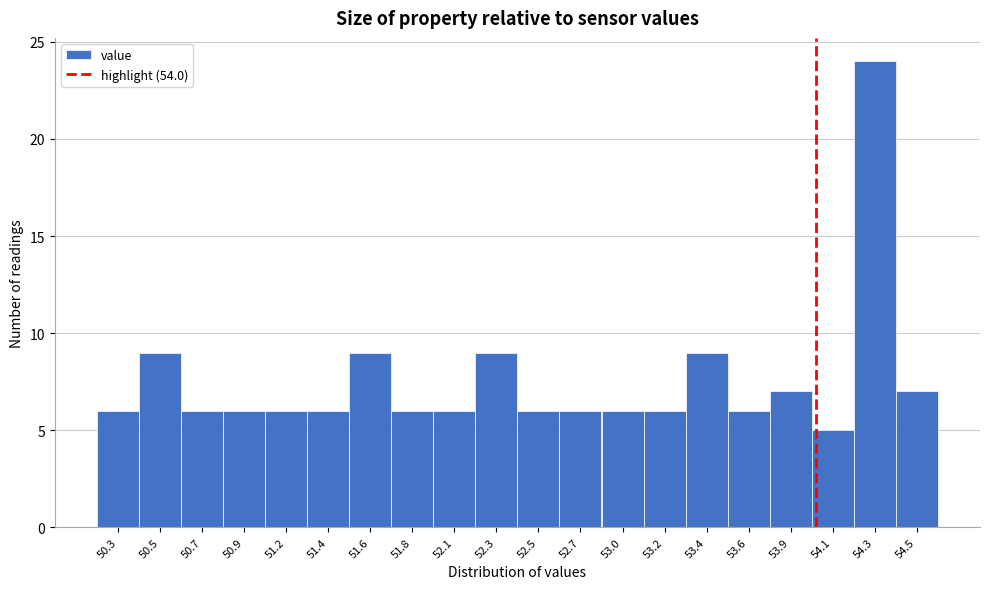

Reading left to right, transcribe this chart: for each bar, give the range it covers on the x-axis and its height. Neither the bar edges nor the heights are printed on the chart, so give them approximately, as read against the axes.

50.150 to 50.375: 6
50.375 to 50.600: 9
50.600 to 50.825: 6
50.825 to 51.050: 6
51.050 to 51.275: 6
51.275 to 51.500: 6
51.500 to 51.725: 9
51.725 to 51.950: 6
51.950 to 52.175: 6
52.175 to 52.400: 9
52.400 to 52.625: 6
52.625 to 52.850: 6
52.850 to 53.075: 6
53.075 to 53.300: 6
53.300 to 53.525: 9
53.525 to 53.750: 6
53.750 to 53.975: 7
53.975 to 54.200: 5
54.200 to 54.425: 24
54.425 to 54.650: 7